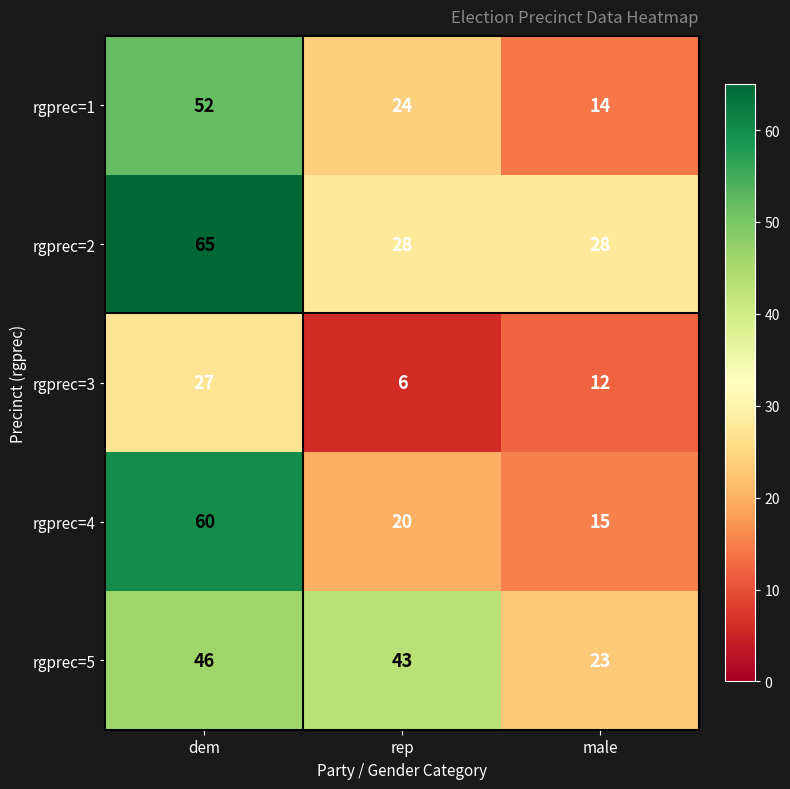

Which series has the largest total across all categories?

rgprec=2